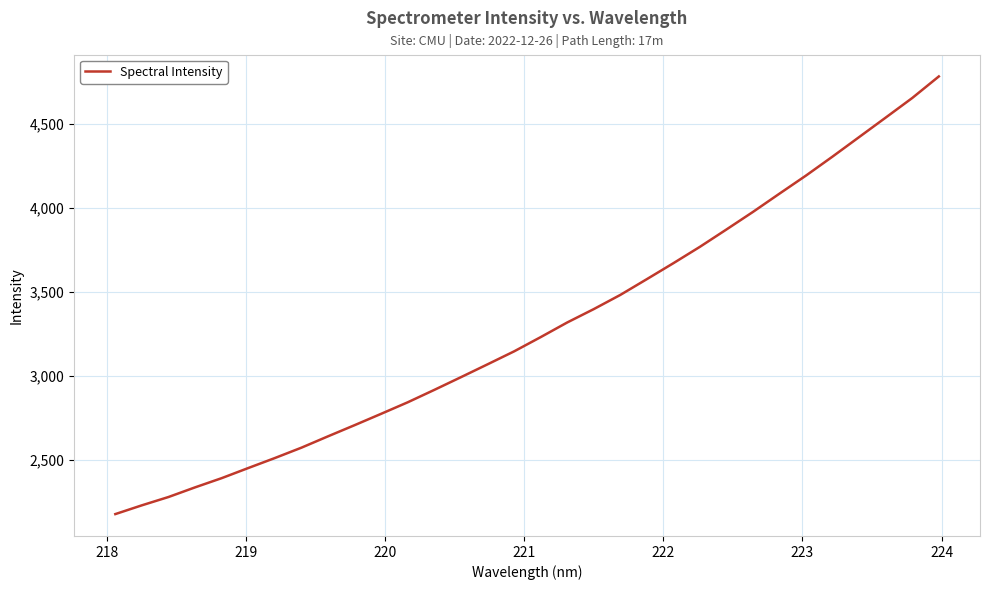

What is the difference between the maximum and minimum values?

2600.1